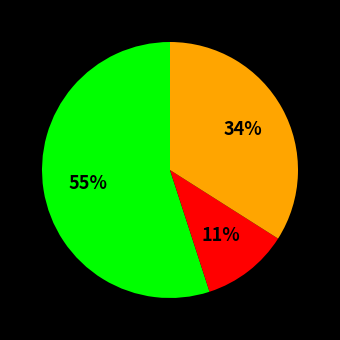

To the nearest percent, what is the difference between the largest and smallest slice percentages?

44%